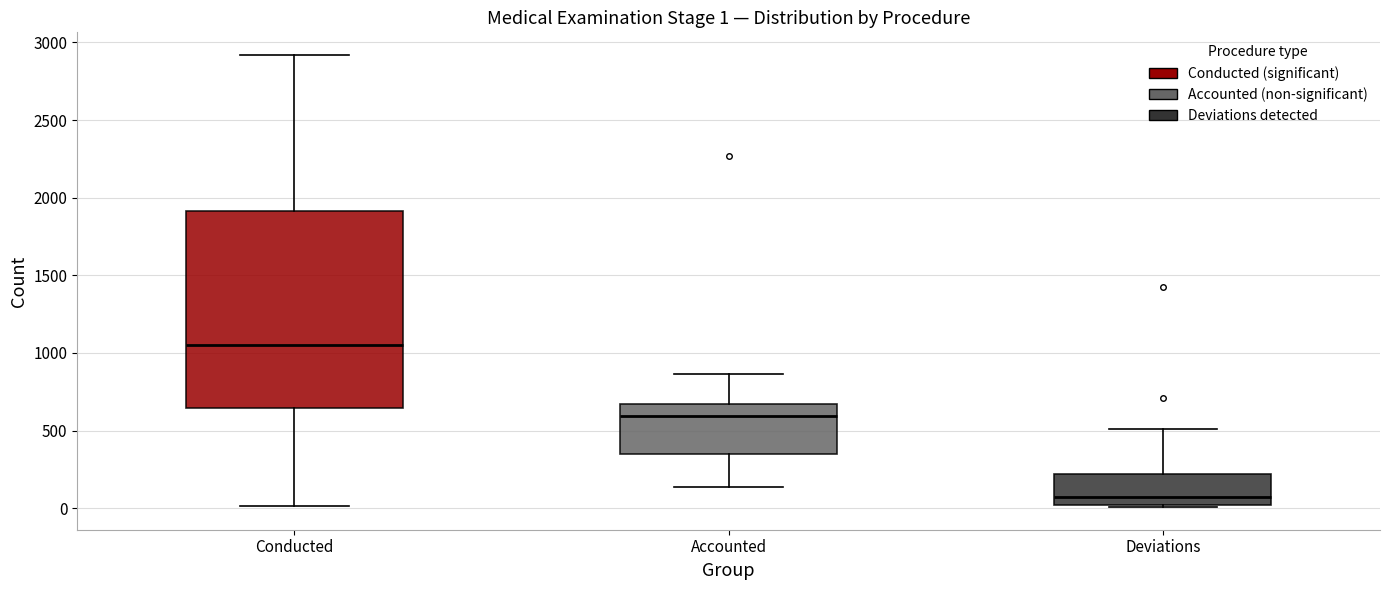

Which box is the tallest, from its lower edge to its upper edge?

Conducted